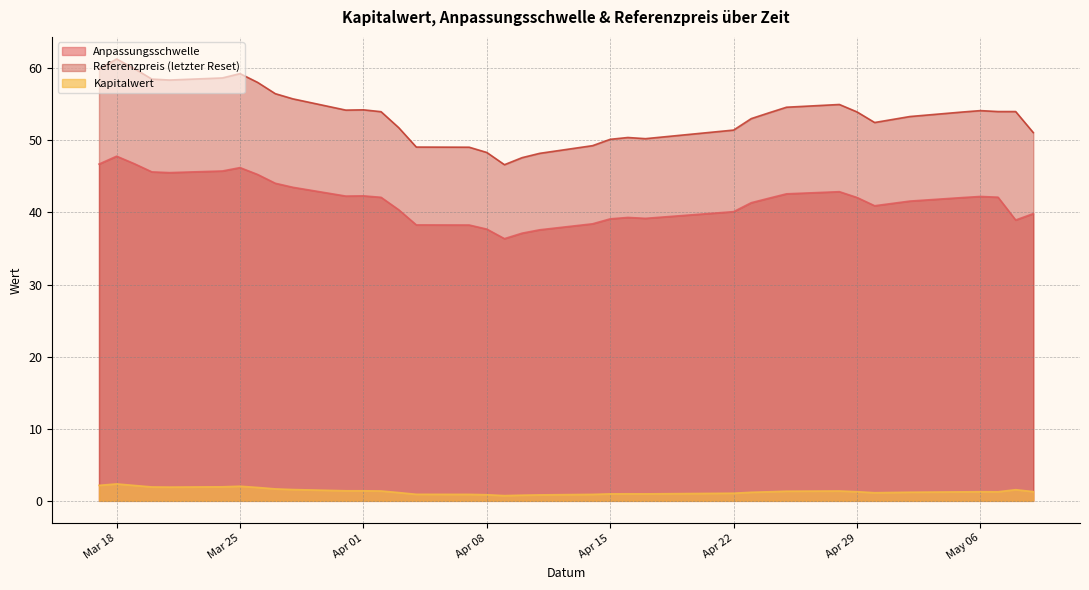

At 2025-04-10, list the series in order from largest to smallest.

Referenzpreis (letzter Reset), Anpassungsschwelle, Kapitalwert